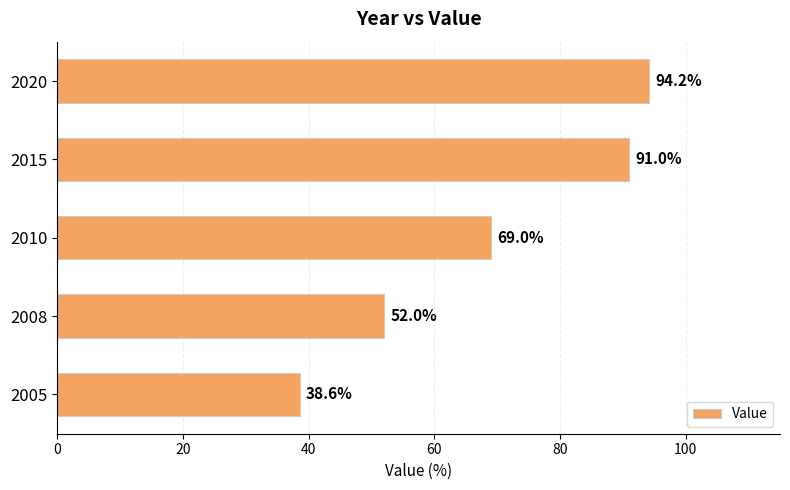

The chart shows a value of 69.0 at 2010. True or false?

True